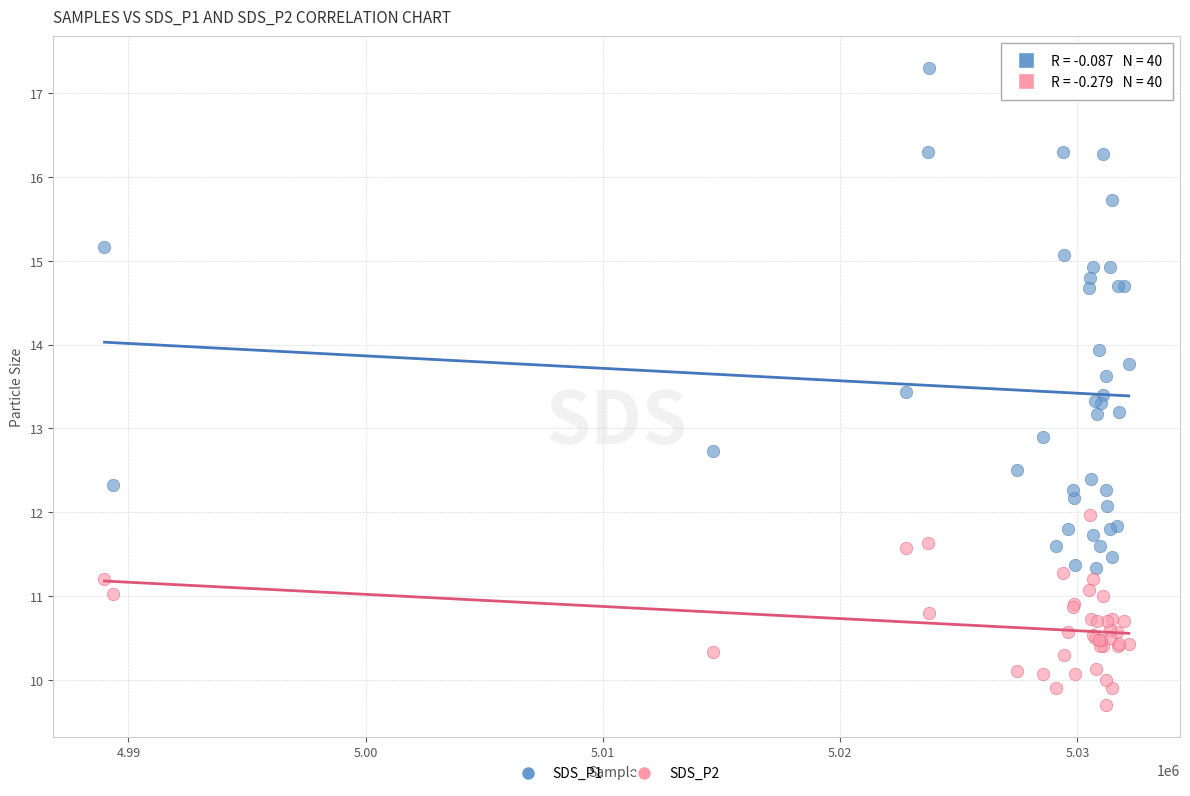

What are all the series names shown in the legend?

SDS_P1, SDS_P2